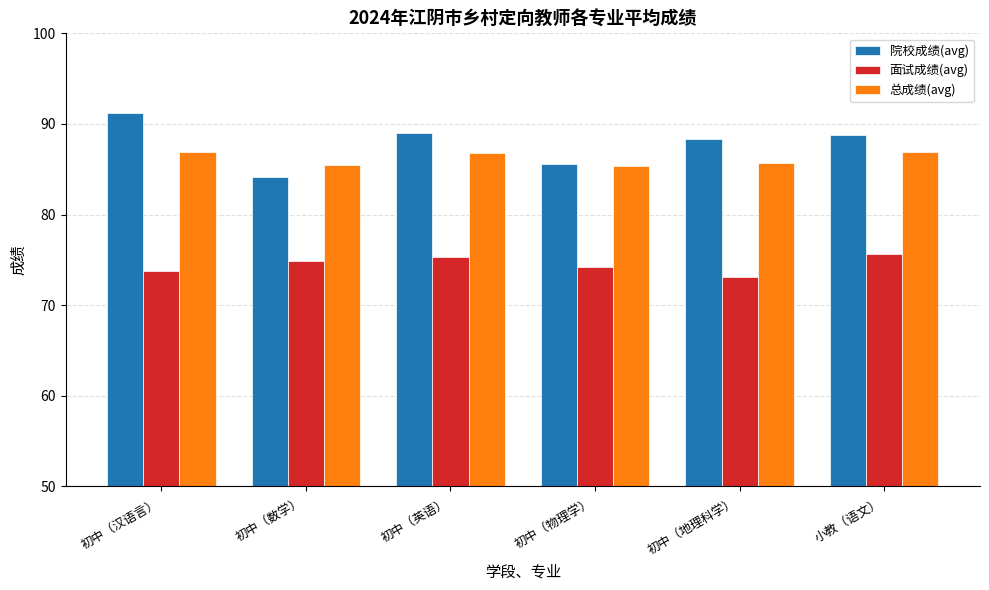

Rank the series by their maximum value, from highest to lowest.

院校成绩(avg), 总成绩(avg), 面试成绩(avg)